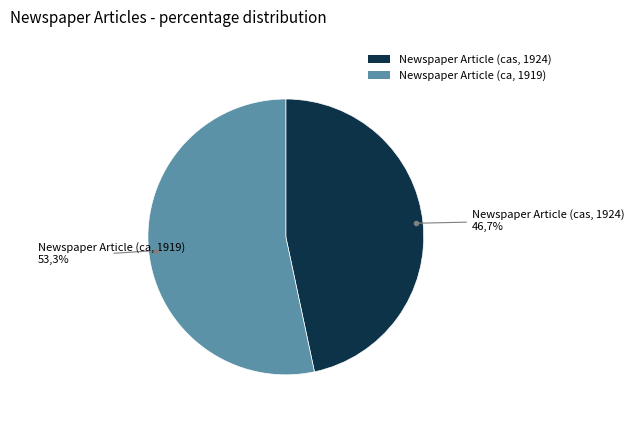

What is the largest slice in the pie chart?

Newspaper Article (ca, 1919)